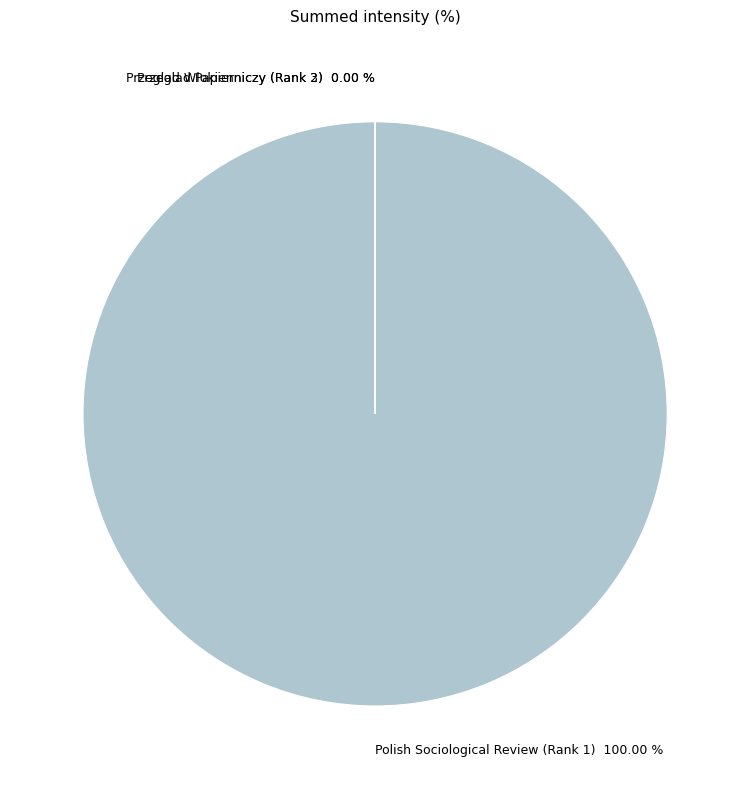

Approximately how many times larger is the value at Polish Sociological Review (Rank 1) compared to Przeglad Wlokienniczy (Rank 2)?

339053.9